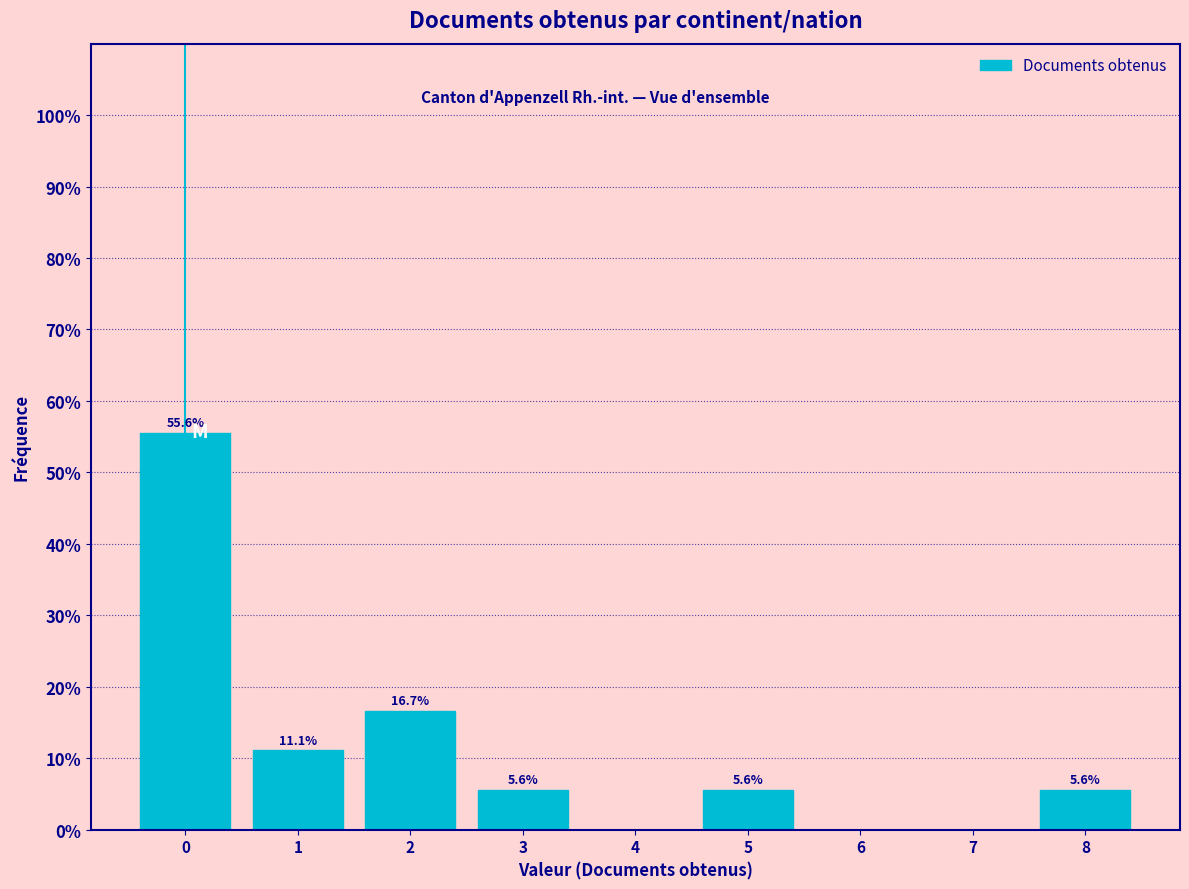

Reading left to right, extract all data points from this chart.

0=55.6	1=11.1	2=16.7	3=5.6	5=5.6	8=5.6